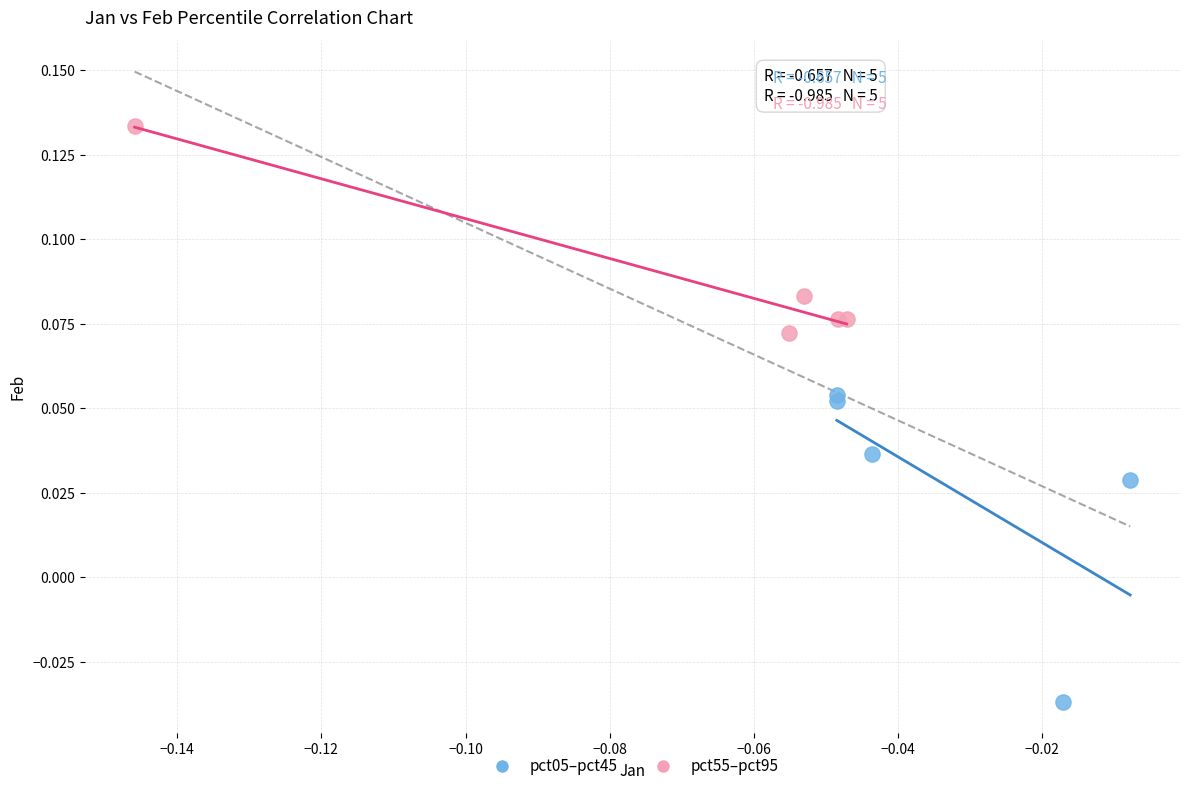

Which series reaches the minimum Y coordinate?

pct05–pct45